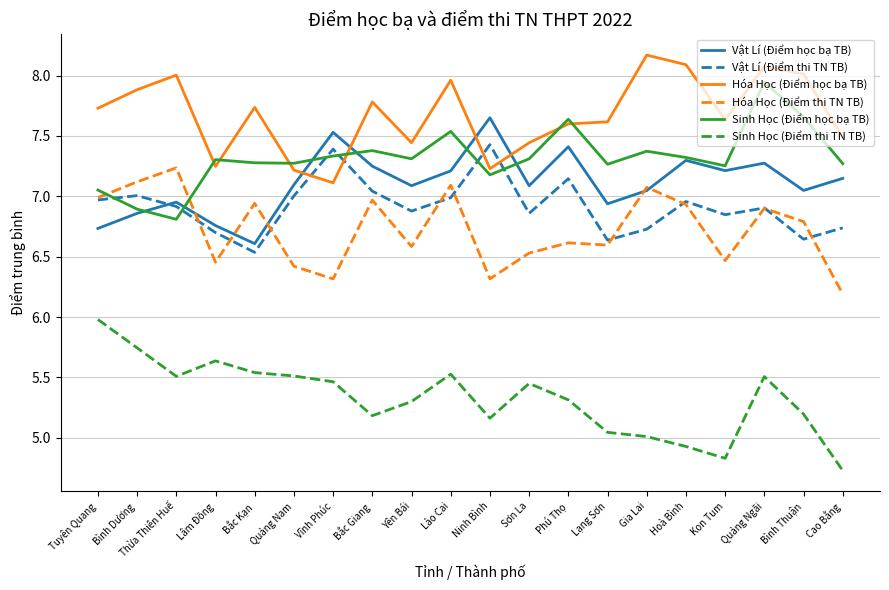

At how many categories does at least one series exceed 7?

20